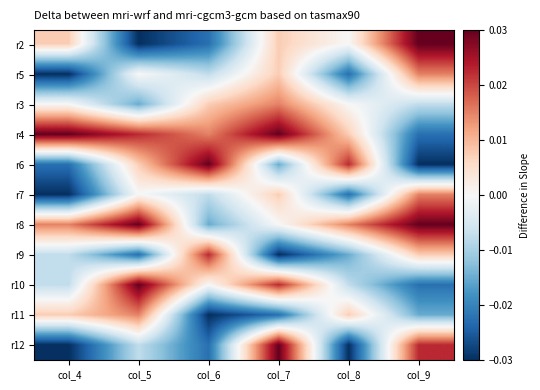

How many data points does each series have?

6